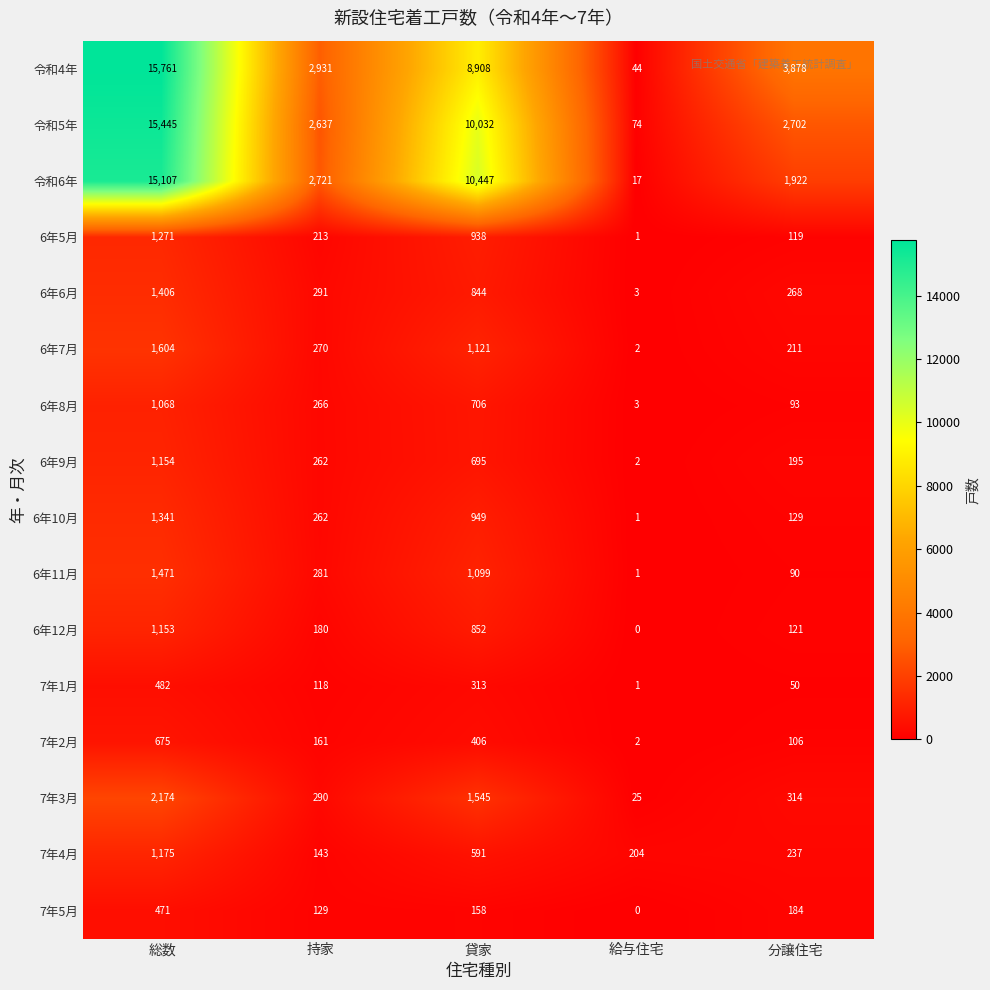

What is the sum of the 令和4年 values at 総数 and 給与住宅?

15805